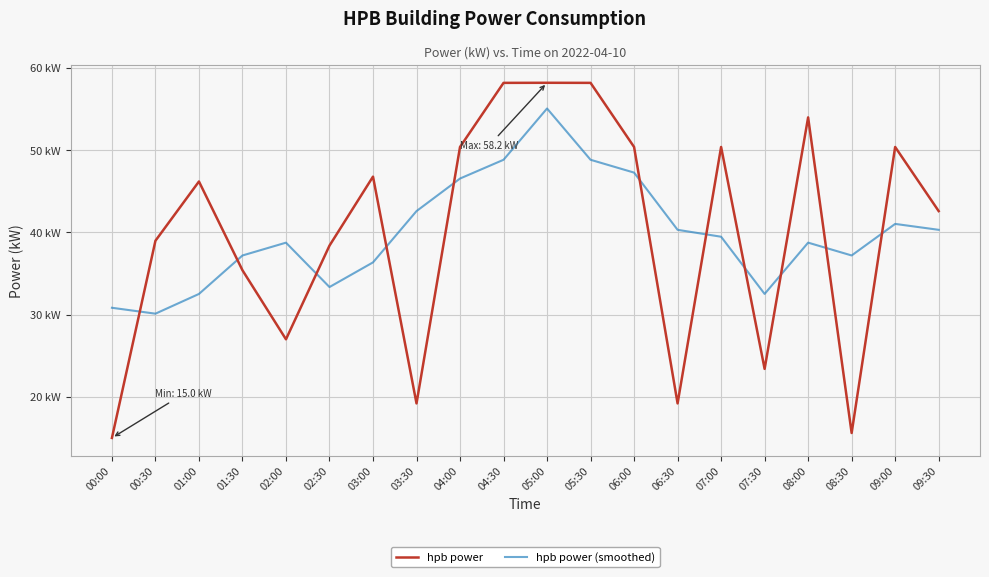

Where is the first local minimum for hpb power (smoothed)?

00:30